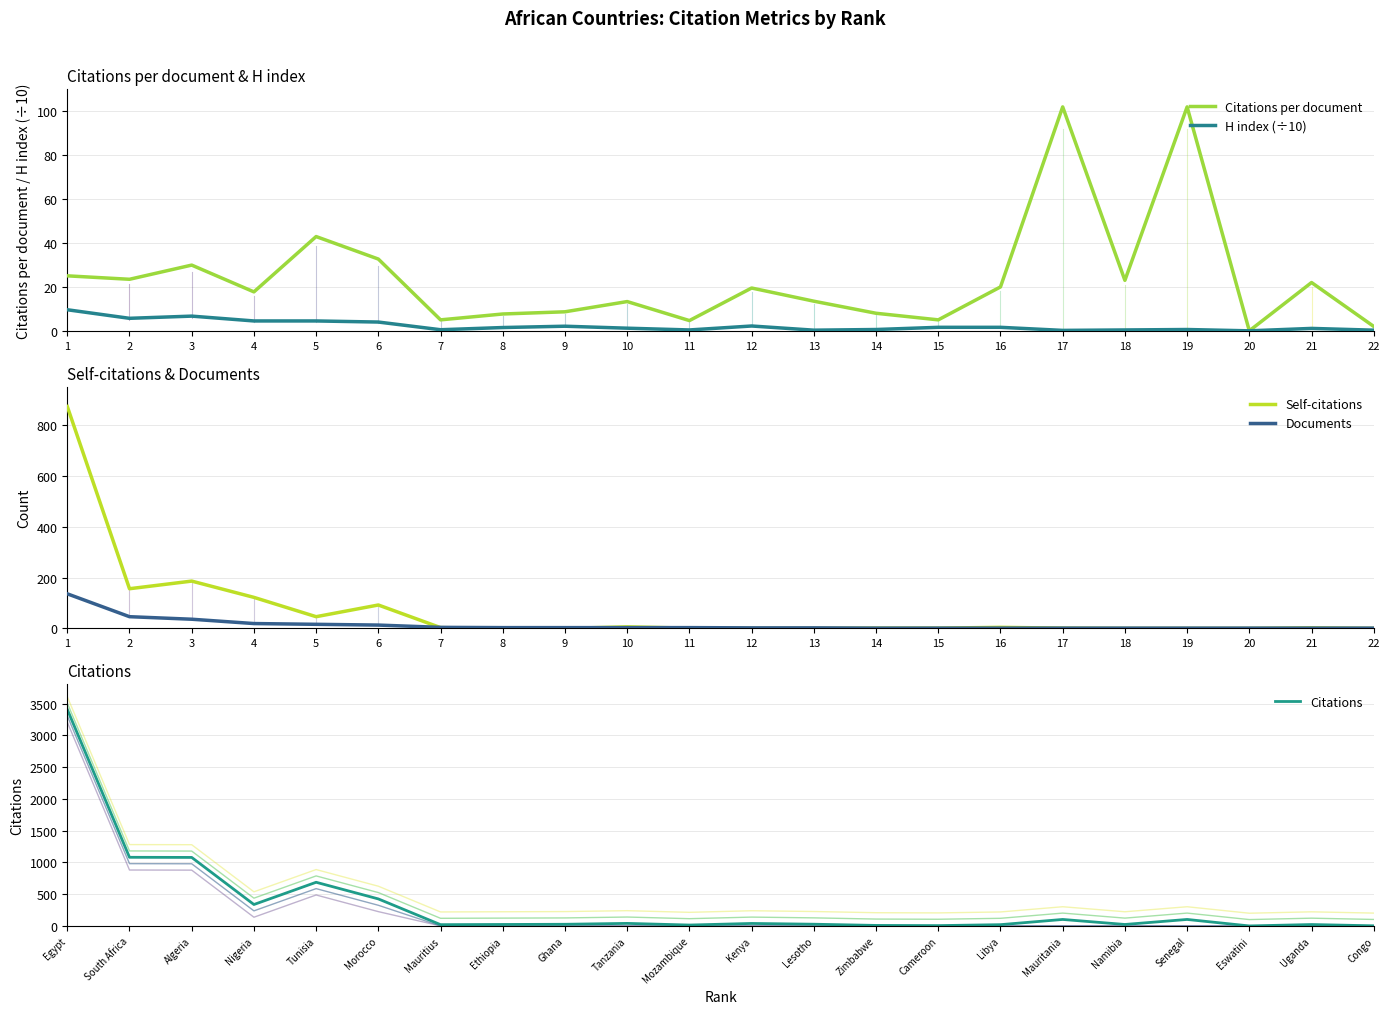

Count the number of data series in this chart.

5